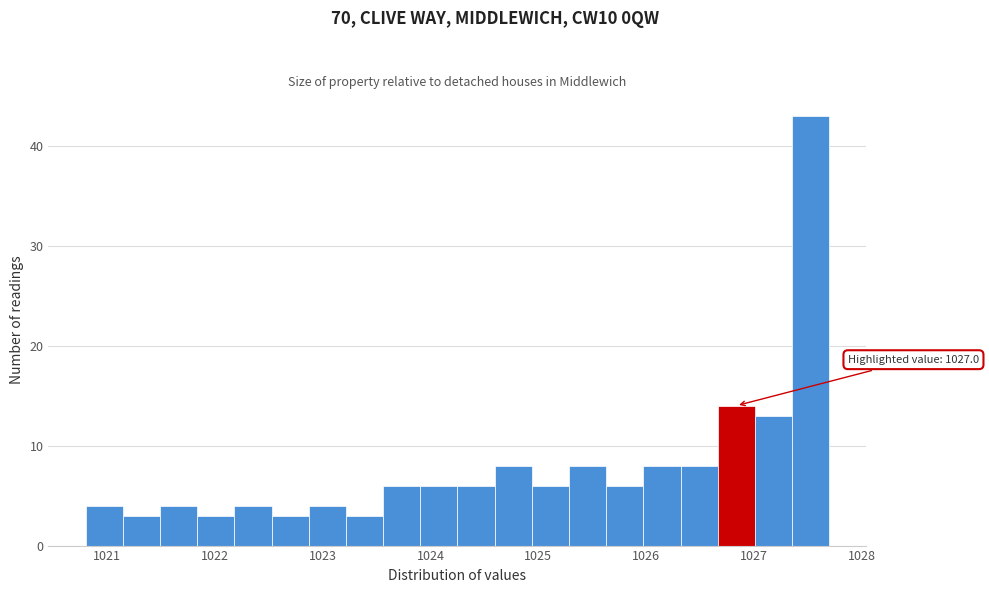

Around what value on the x-axis is the tallest bar? Give the approximate position of its centre, as read against the axis.

1027.5